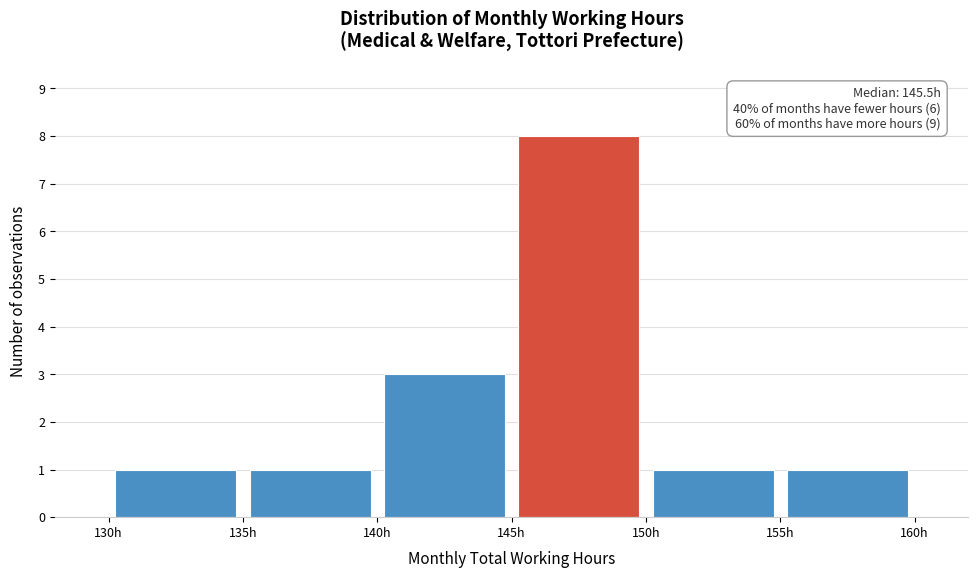

Which range on the x-axis has the tallest bar?

145 to 150